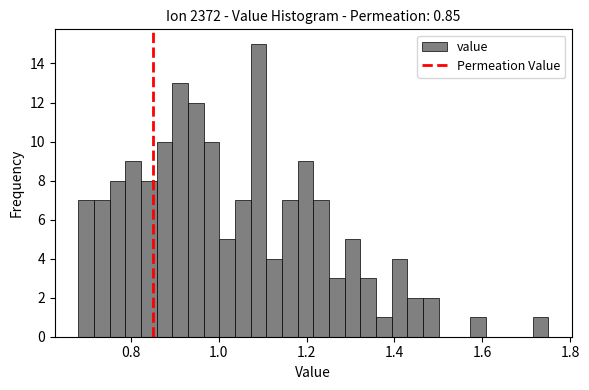

Read against the x-axis, roughly where is the centre of the tallest bar?

1.10